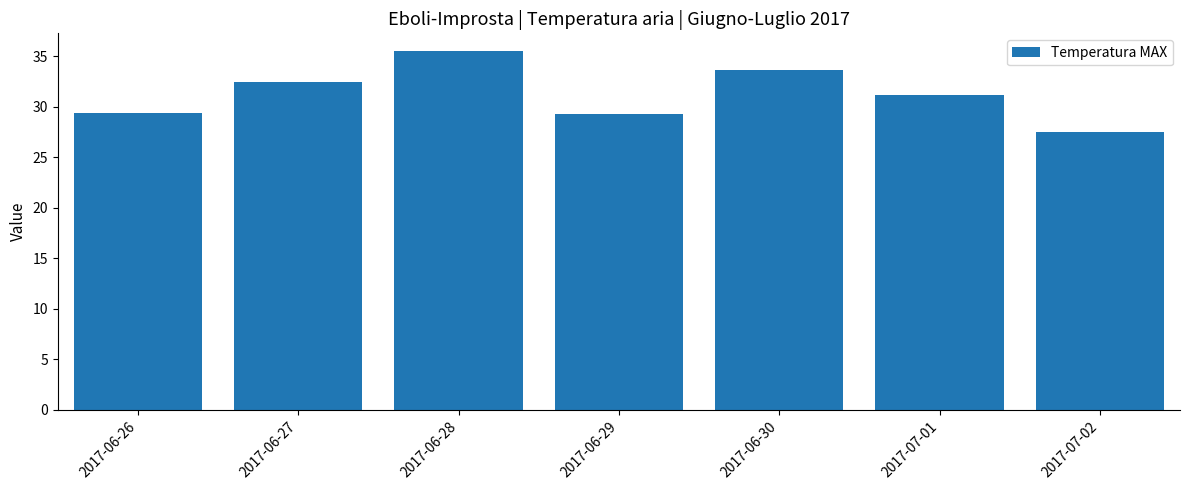

How many data points are above 31?

4